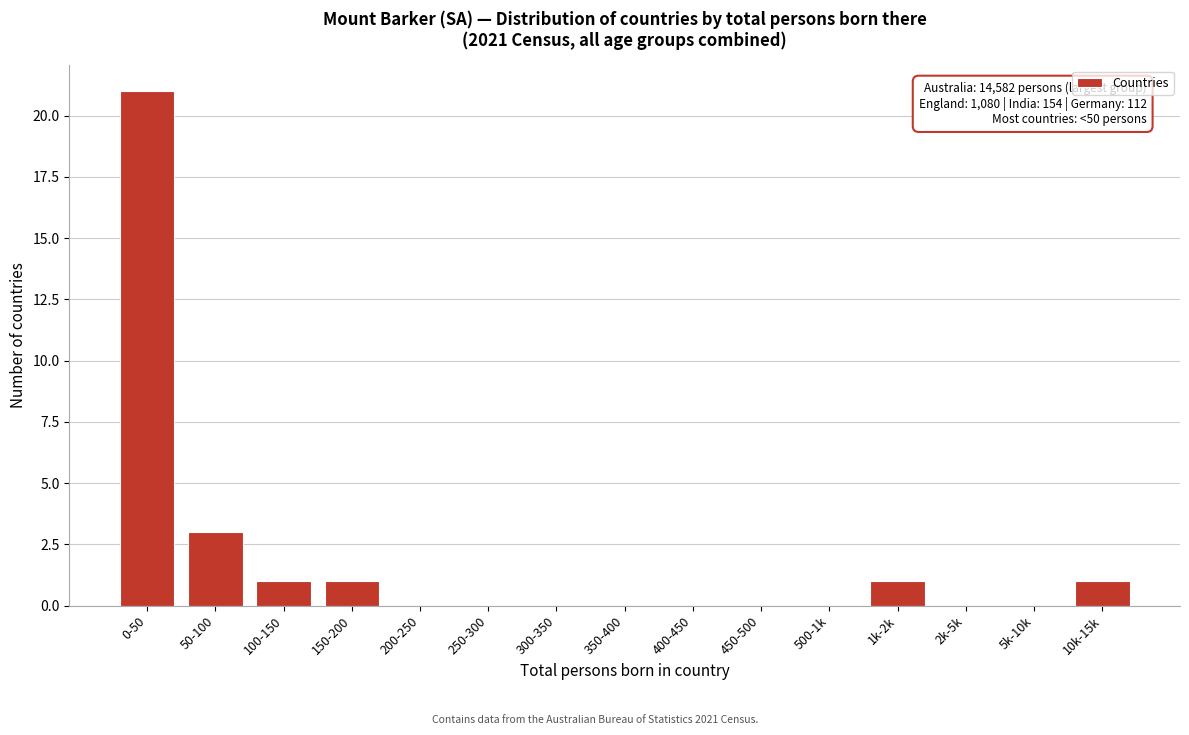

Reading left to right, list all the values displayed in this chart.

0-50=21	50-100=3	100-150=1	150-200=1	200-250=0	250-300=0	300-350=0	350-400=0	400-450=0	450-500=0	500-1k=0	1k-2k=1	2k-5k=0	5k-10k=0	10k-15k=1